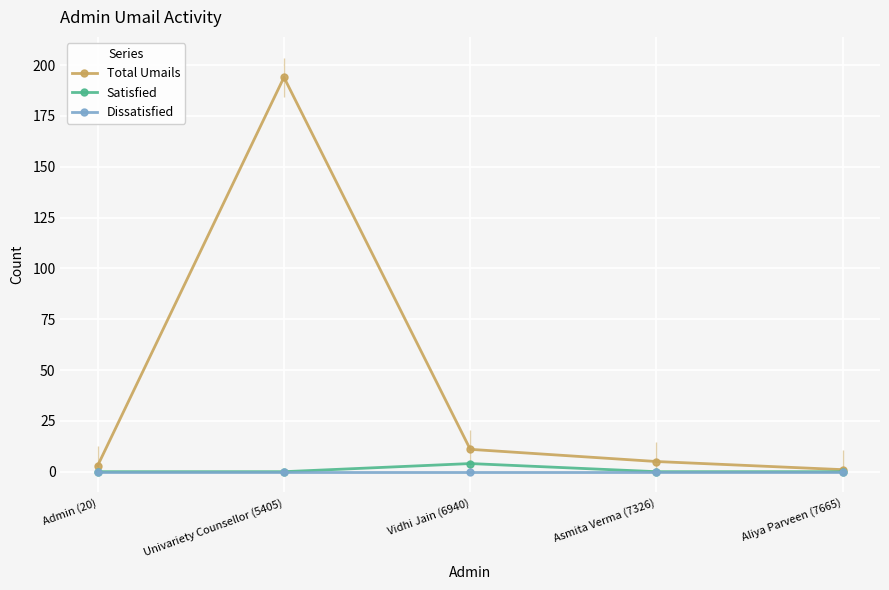

Is it true that Satisfied equals 0 at Univariety Counsellor (5405)?

True